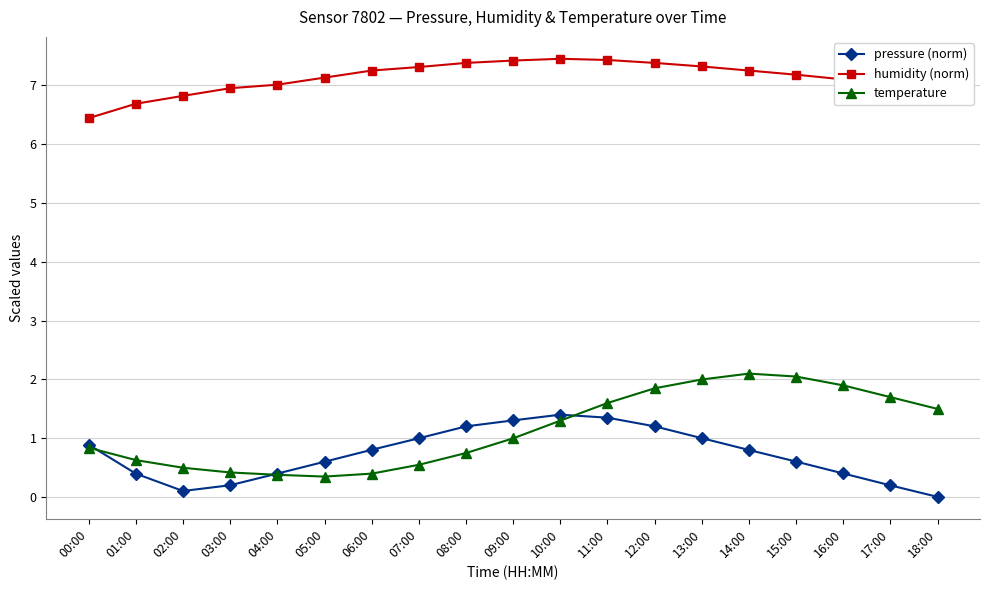

True or false: humidity (norm) and pressure (norm) intersect in this chart.

False